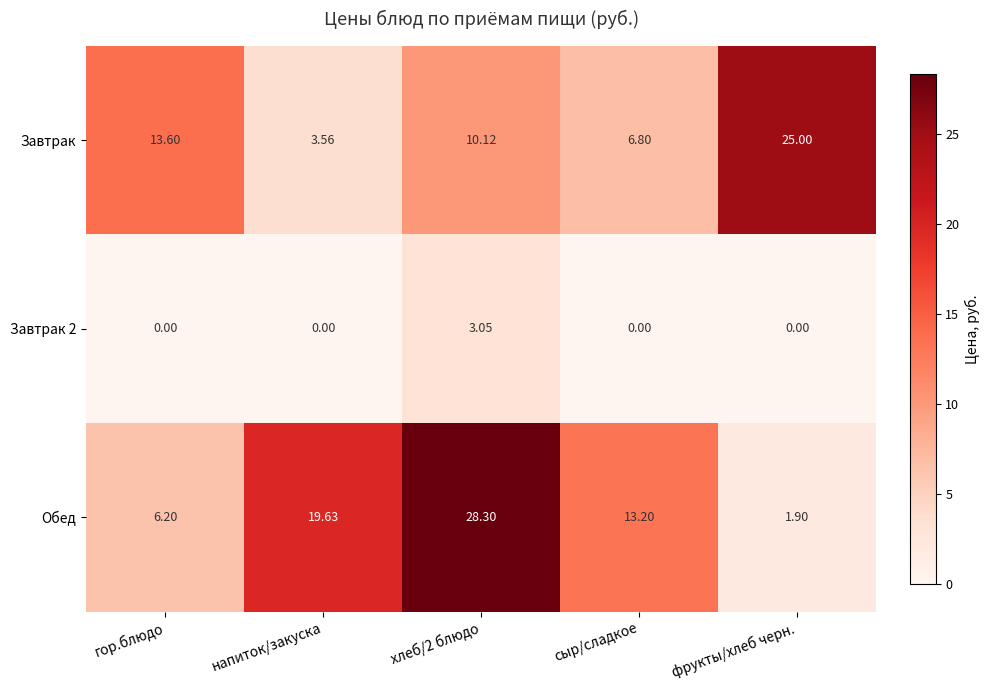

Which category has the lowest value in the Обед series?

фрукты/хлеб черн.